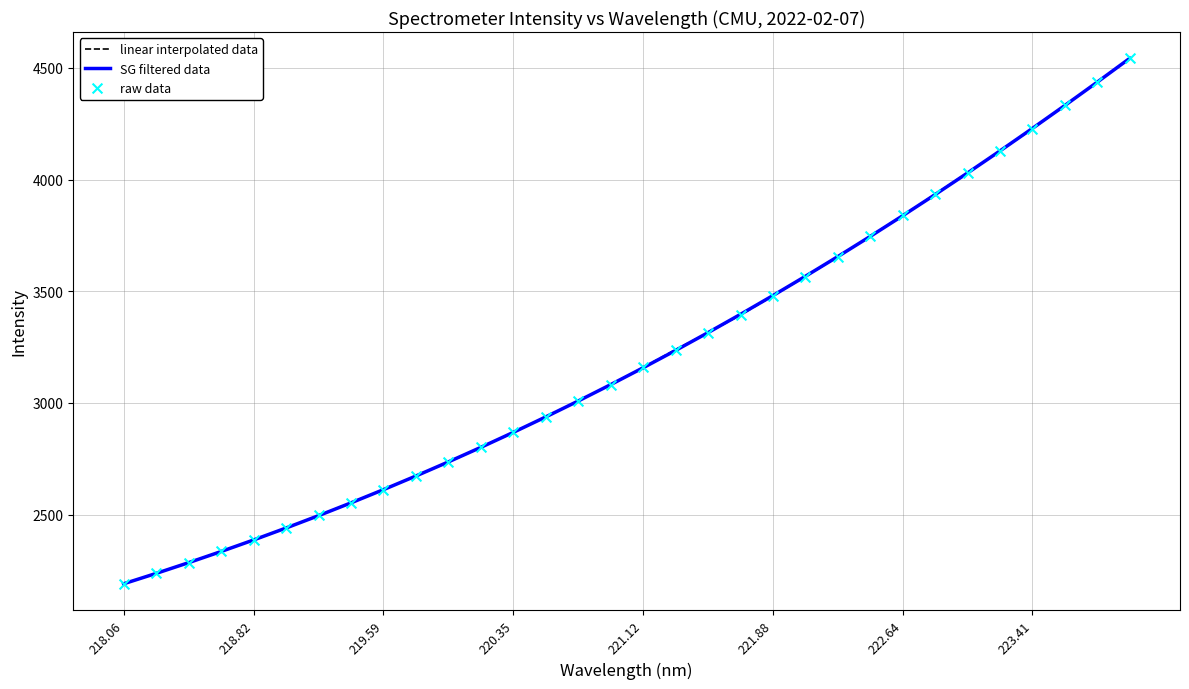

What is the minimum value for SG filtered data?

2190.5